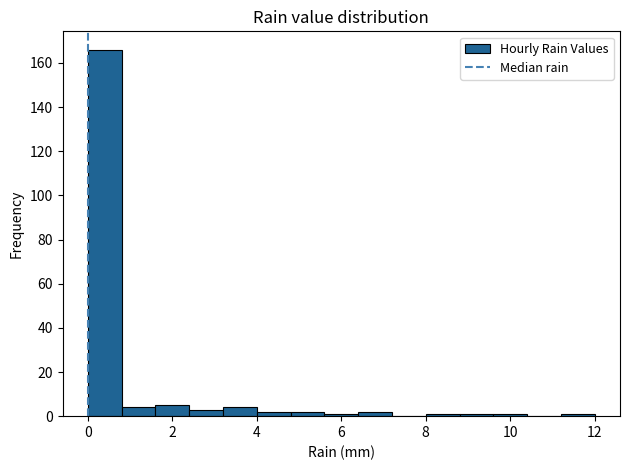

Reading left to right, transcribe this chart: for each bar, give the range it covers on the x-axis and its height. The values are not printed on the chart, so give them approximately, as read against the axis.

0.0 to 0.8: 166
0.8 to 1.6: 4
1.6 to 2.4: 6
2.4 to 3.2: 4
3.2 to 4.0: 4
4.0 to 4.8: 2
4.8 to 5.6: 2
5.6 to 6.4: under 2
6.4 to 7.2: 2
7.2 to 8.0: 0
8.0 to 8.8: under 2
8.8 to 9.6: under 2
9.6 to 10.4: under 2
10.4 to 11.2: 0
11.2 to 12.0: under 2